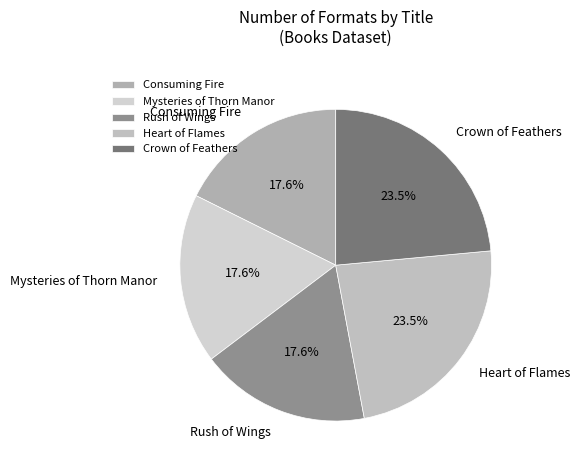

To the nearest percent, what is the difference between the largest and smallest slice percentages?

6%